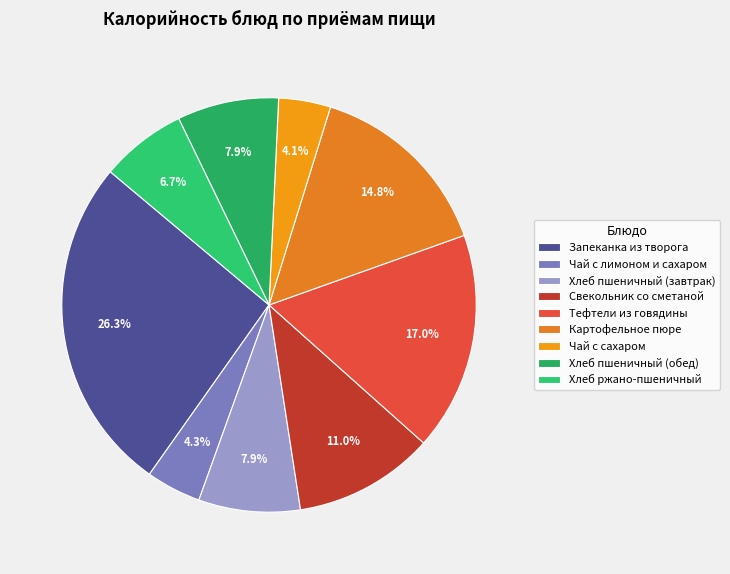

To the nearest percent, what is the average slice percentage?

11%